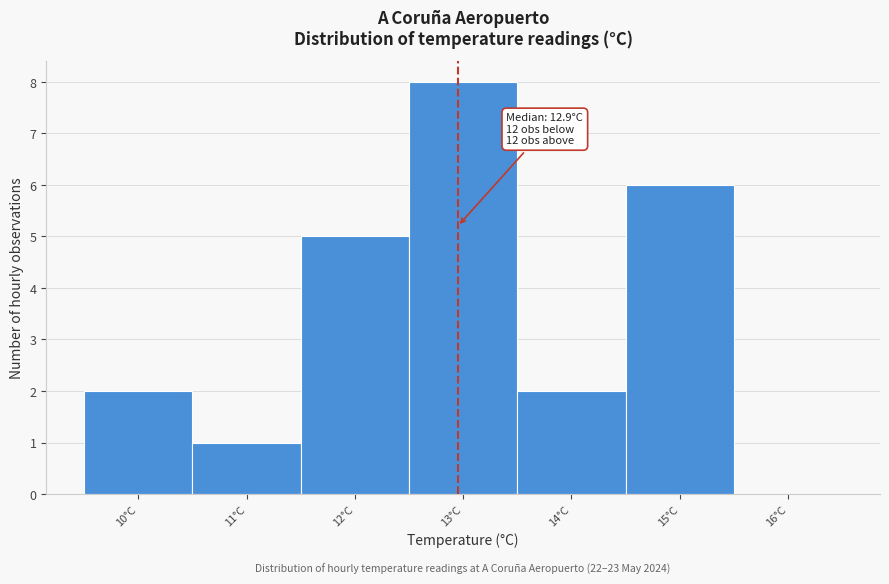

Over which range of the x-axis is the bar tallest?

12.5 to 13.5